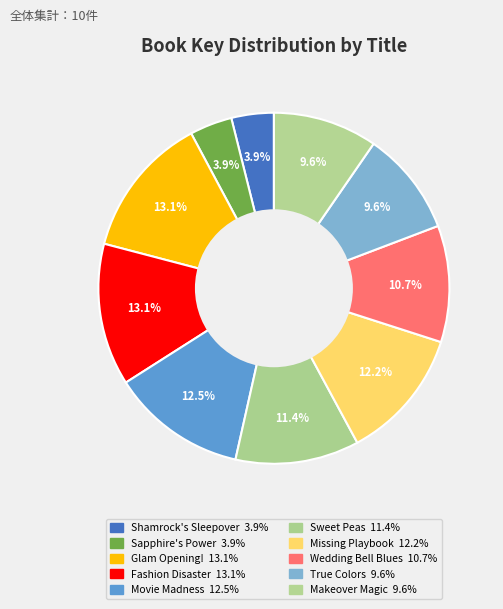

Which slice is the largest?

Glam Opening!